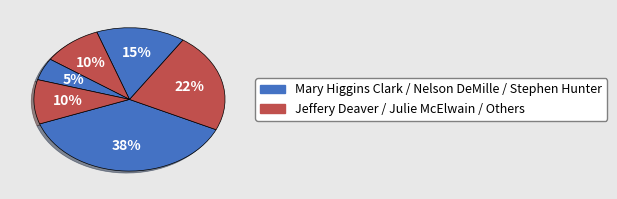

How many segments does this pie chart have?

6